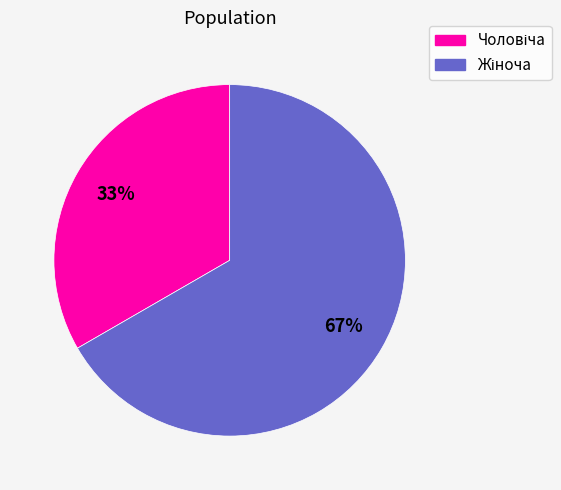

Is there a majority slice in this chart?

Yes